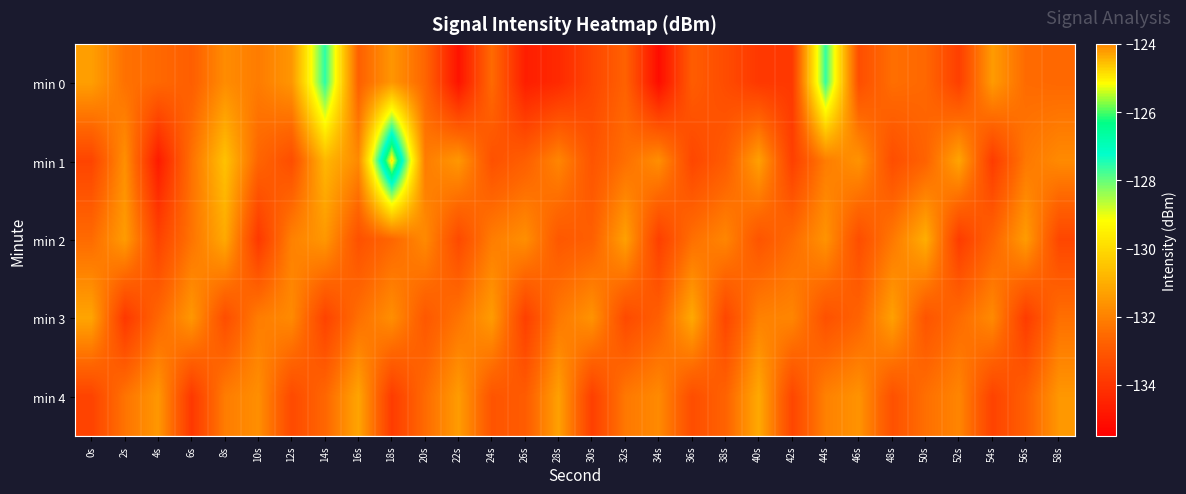

What is the maximum value shown in the chart?

-124.9